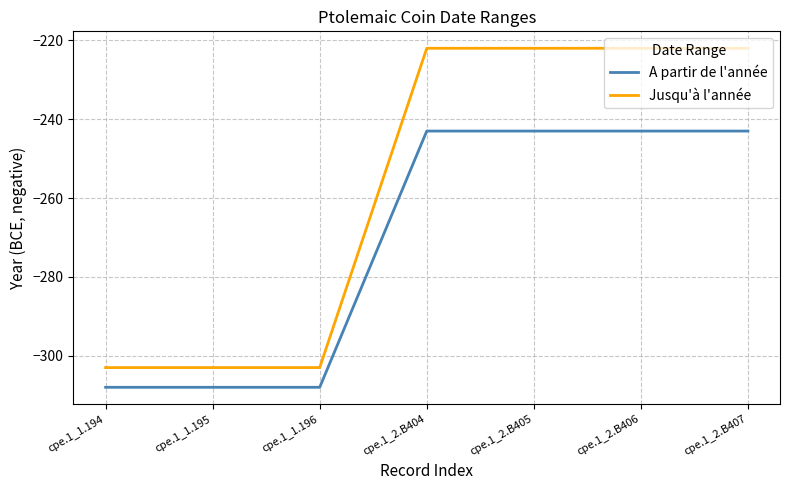

What position from the right is cpe.1_1.194?

7